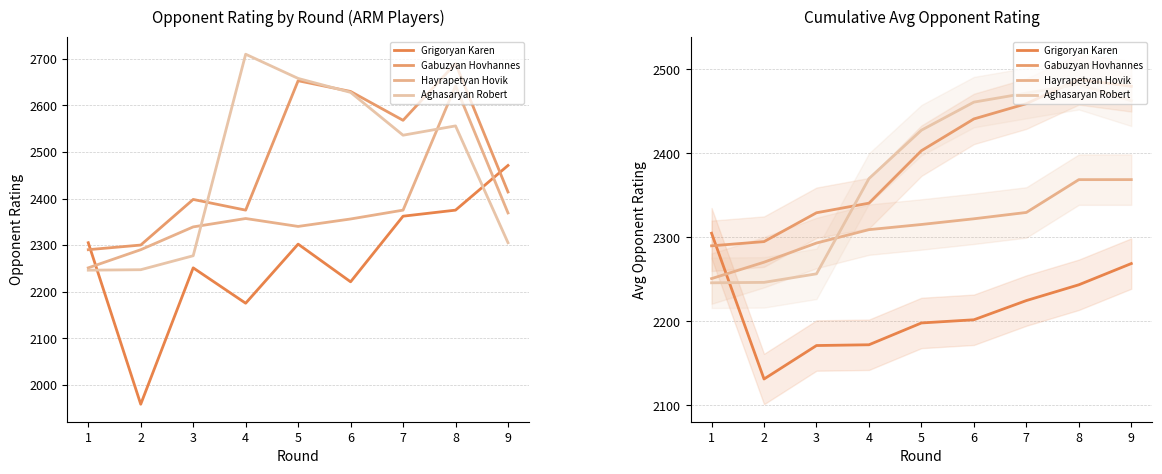

How many data points in Hayrapetyan Hovik are less than 2315?

4